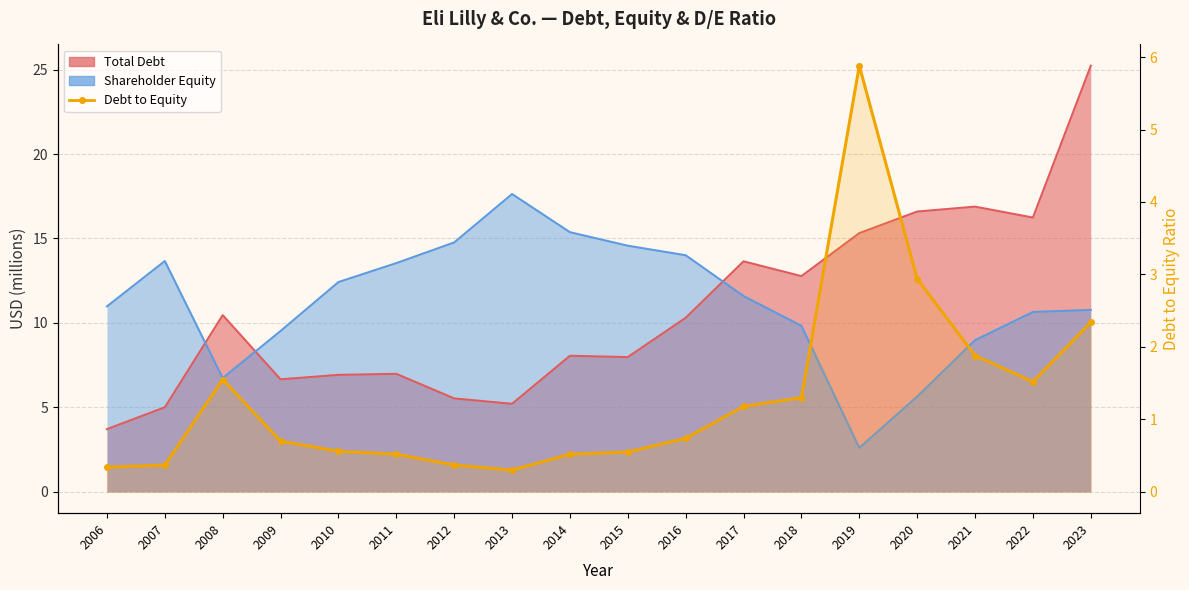

What is the change in value from 2017 to 2019?

+4.7